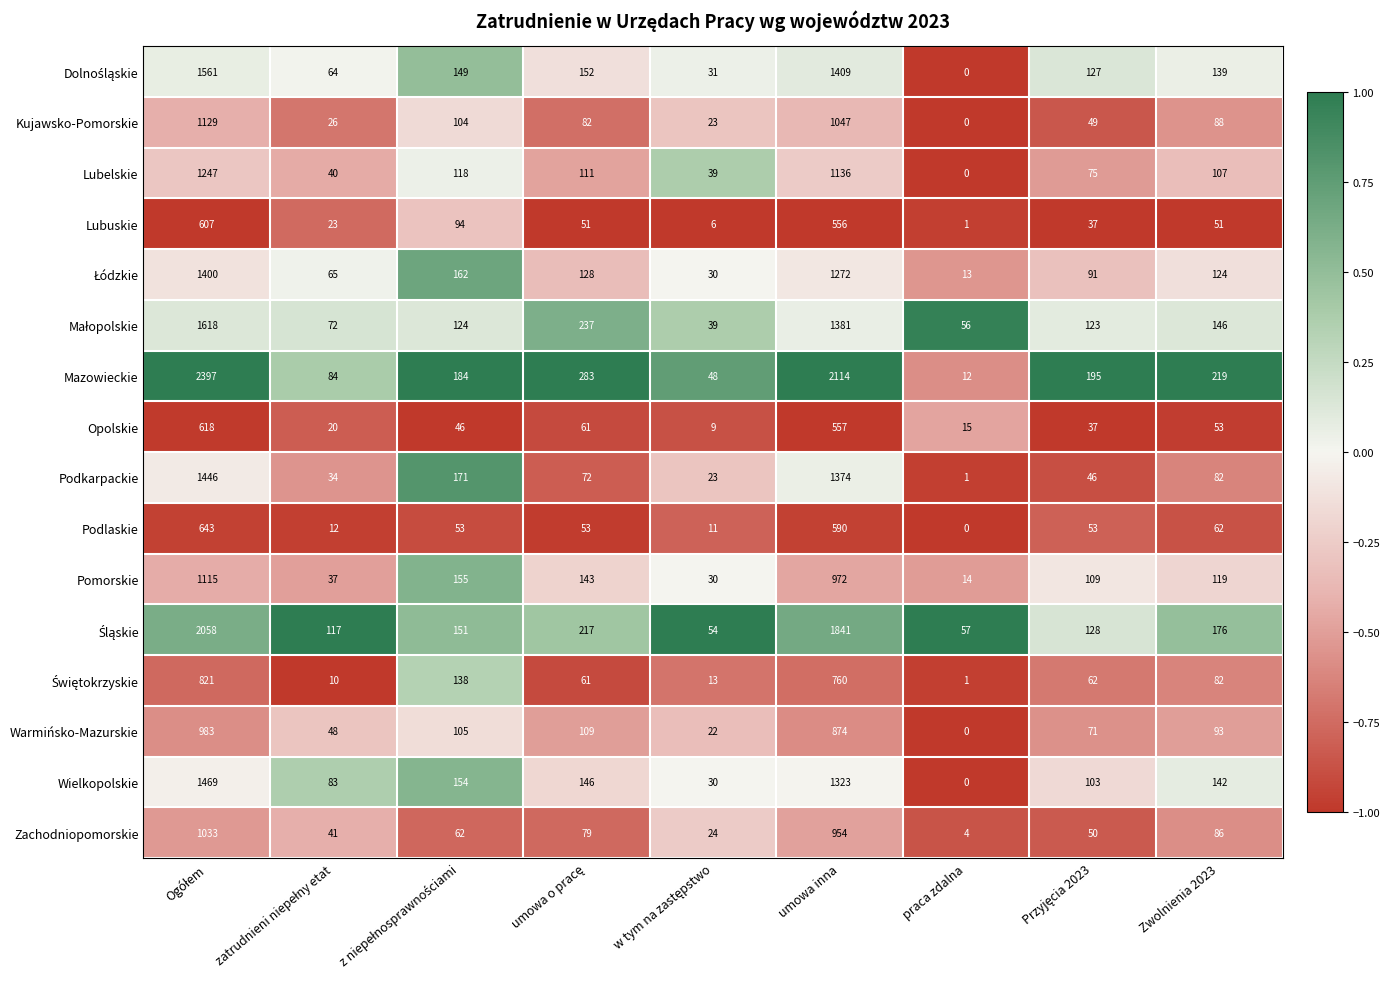

Is it true that Kujawsko-Pomorskie equals -497 at praca zdalna?

False